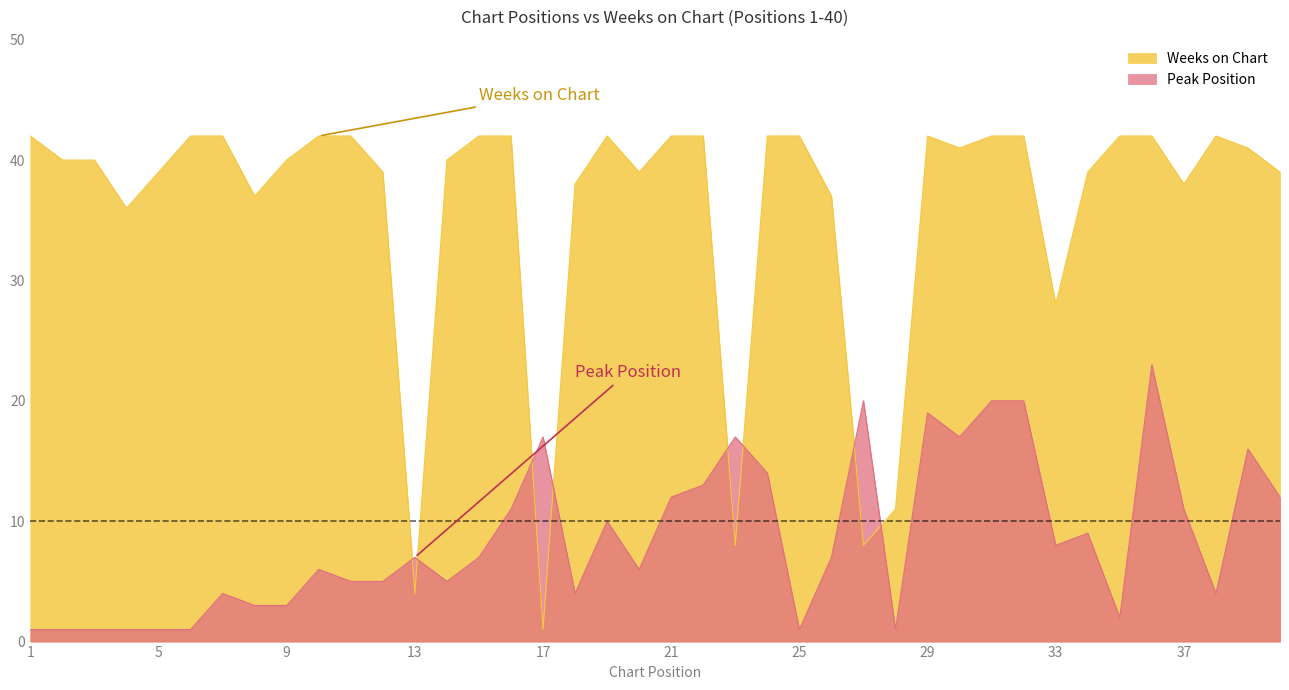

How many distinct data groups are displayed?

2